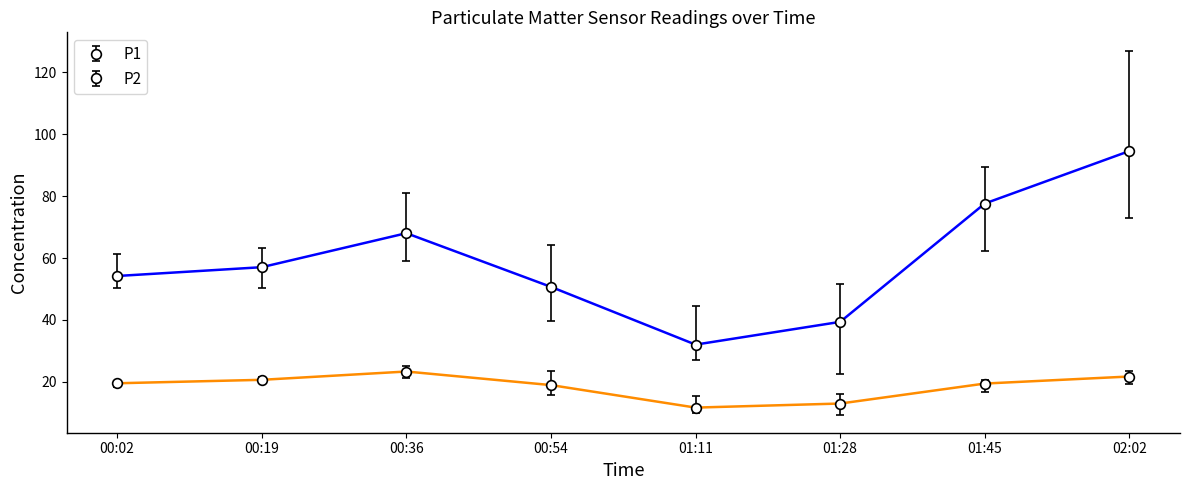

What is the spread (max minus min) of values at 01:28?

26.4